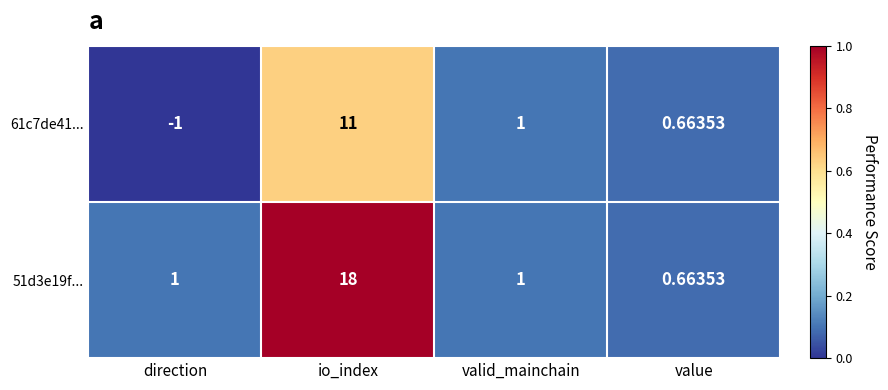

Rank the categories by 61c7de41... value from highest to lowest.

io_index, valid_mainchain, value, direction